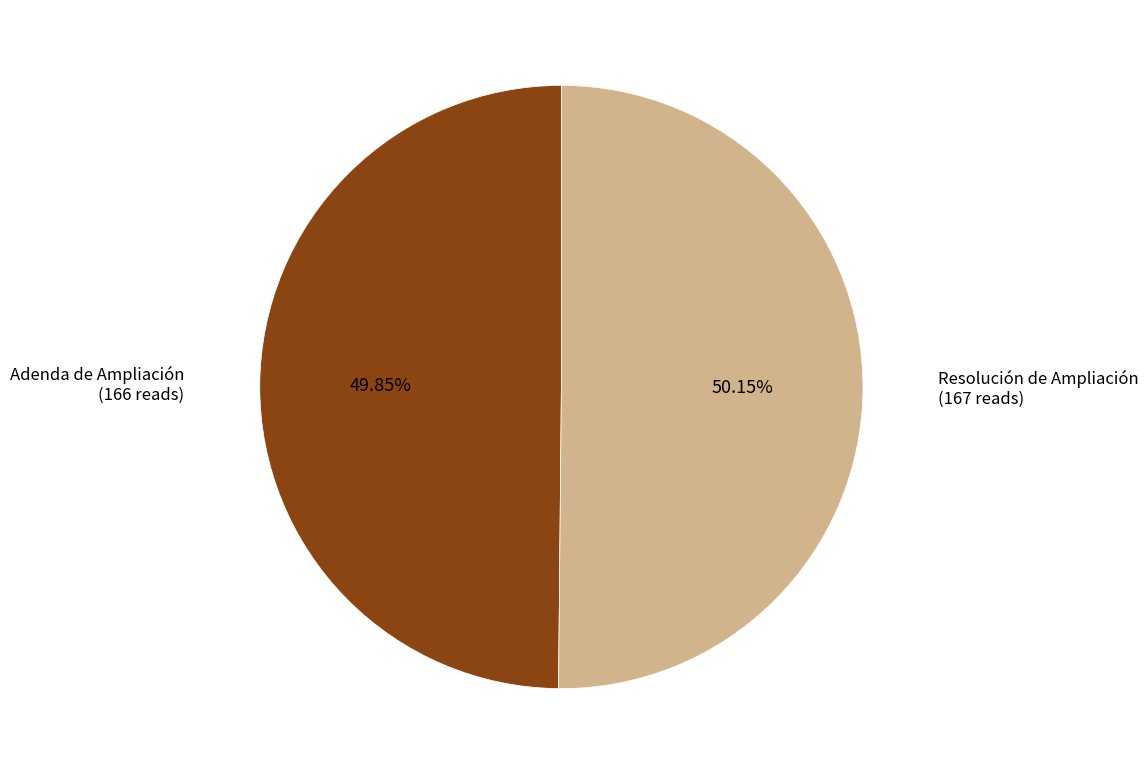

Approximately how many times larger is the value at Adenda de Ampliación compared to Resolución de Ampliación?

1.0